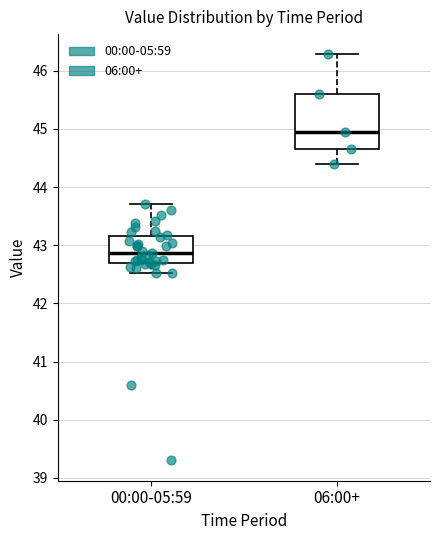

Where is the upper edge of the box for 06:00+ on the y-axis? The values are not printed on the chart, so give them approximately, as read against the axis.

45.6